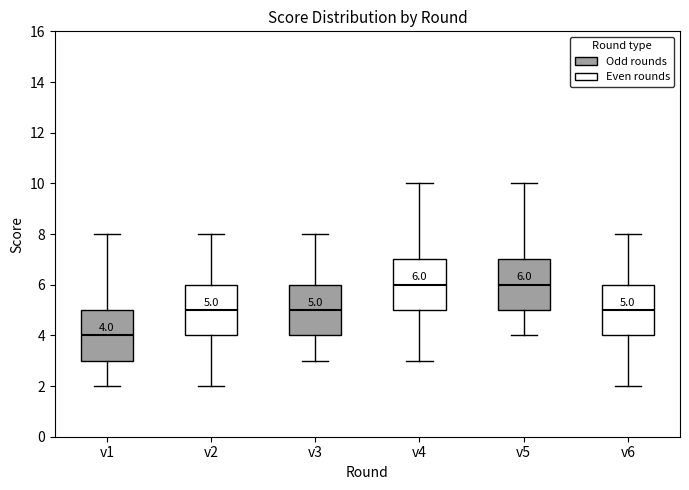

Which box has the lowest median line?

v1